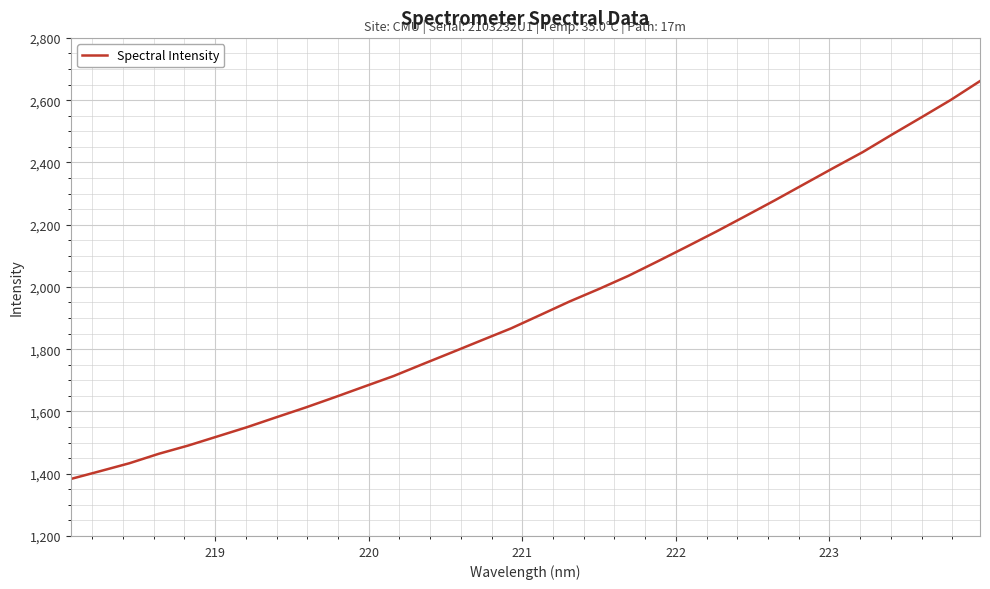

What is the difference between the maximum and minimum values?

1278.2